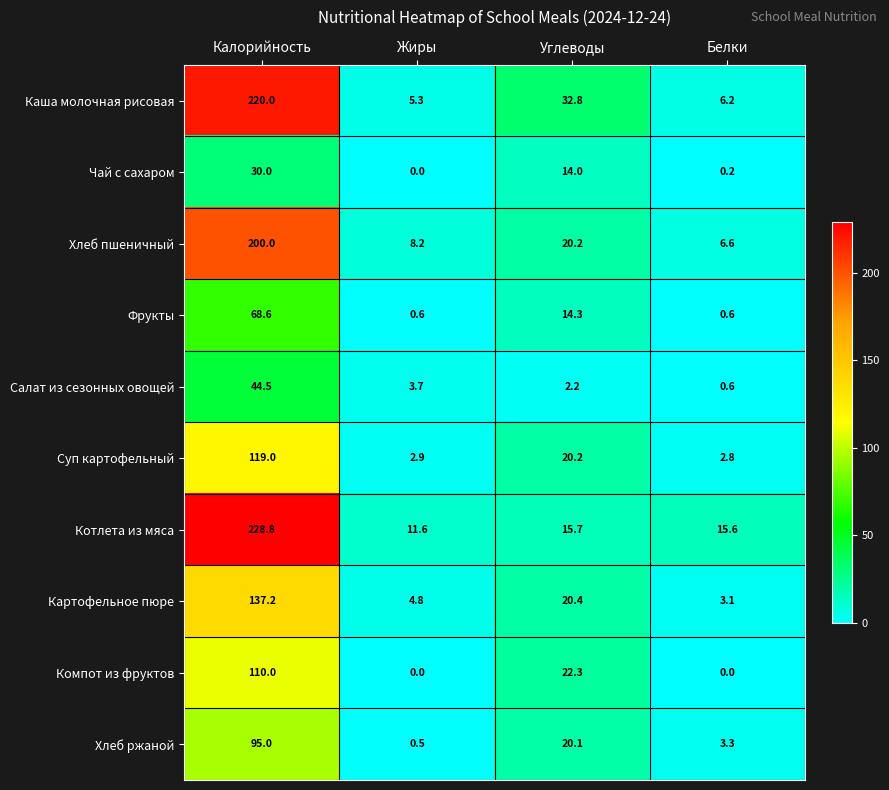

What is the difference between the maximum and minimum values in the Каша молочная рисовая series?

214.7